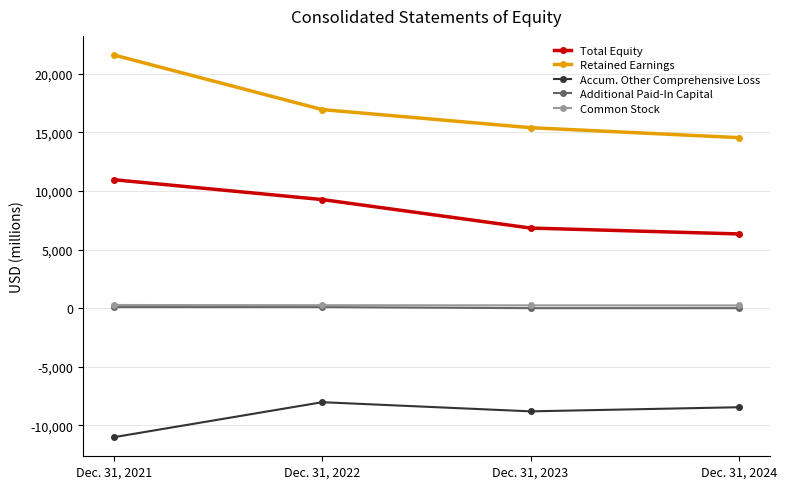

At which category does the chart reach its peak across all series?

Dec. 31, 2021